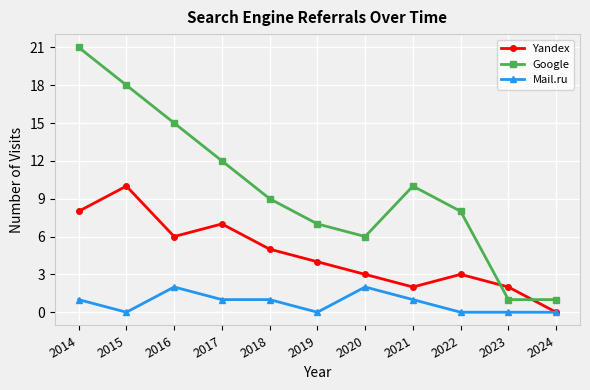

At which category is the sum across all series the highest?

2014